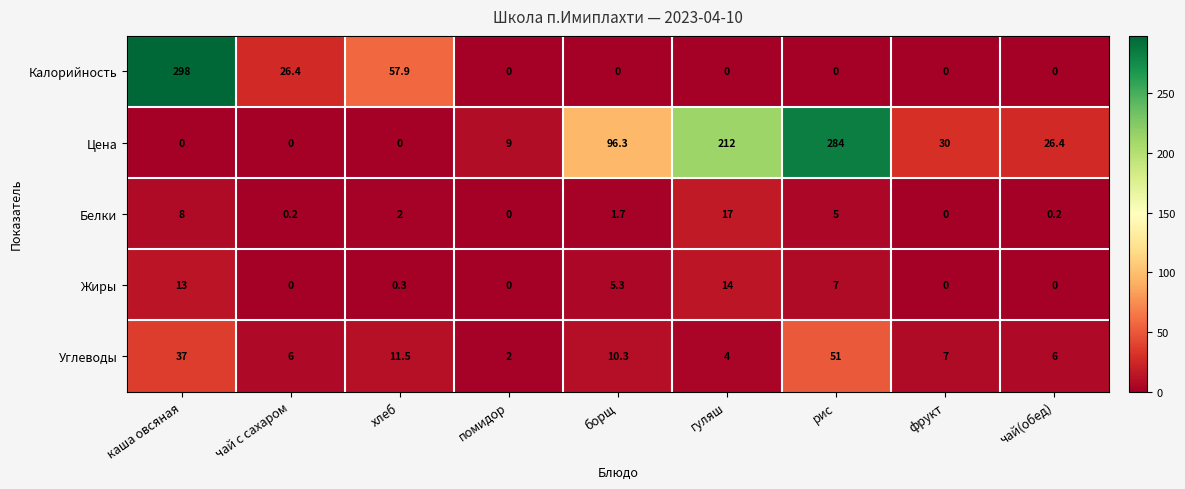

Which series has the widest spread of values?

Калорийность